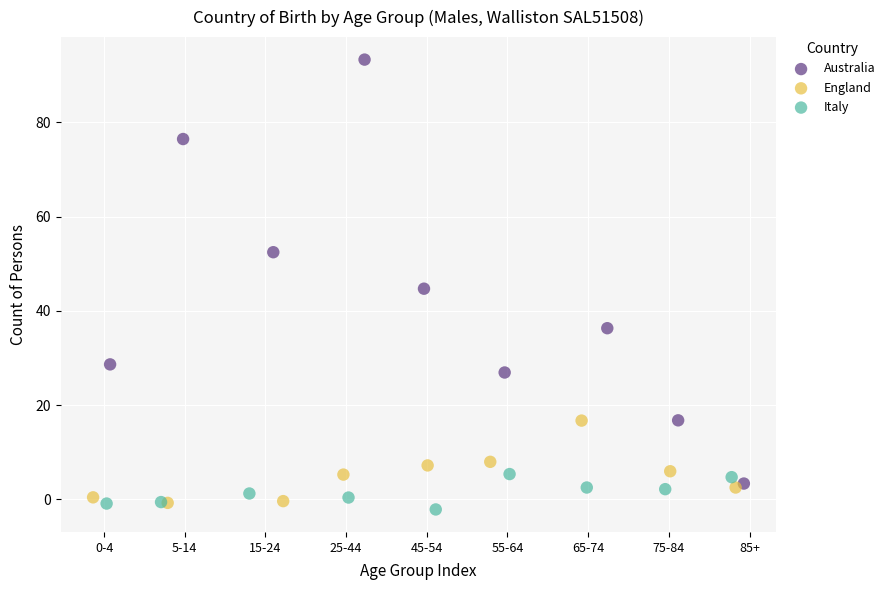

Which series has the largest Y range (max minus min)?

Australia